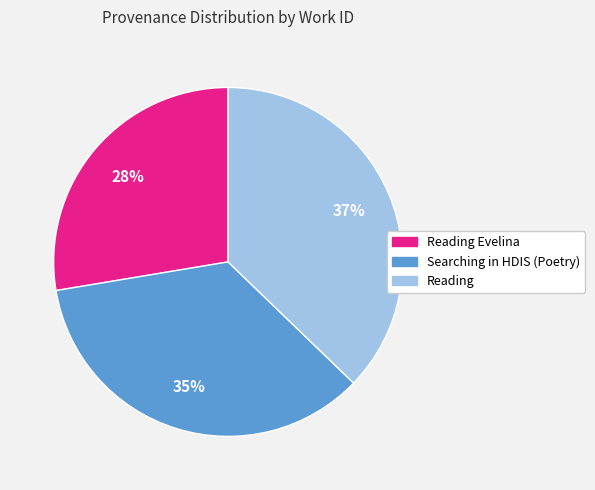

How many segments does this pie chart have?

3